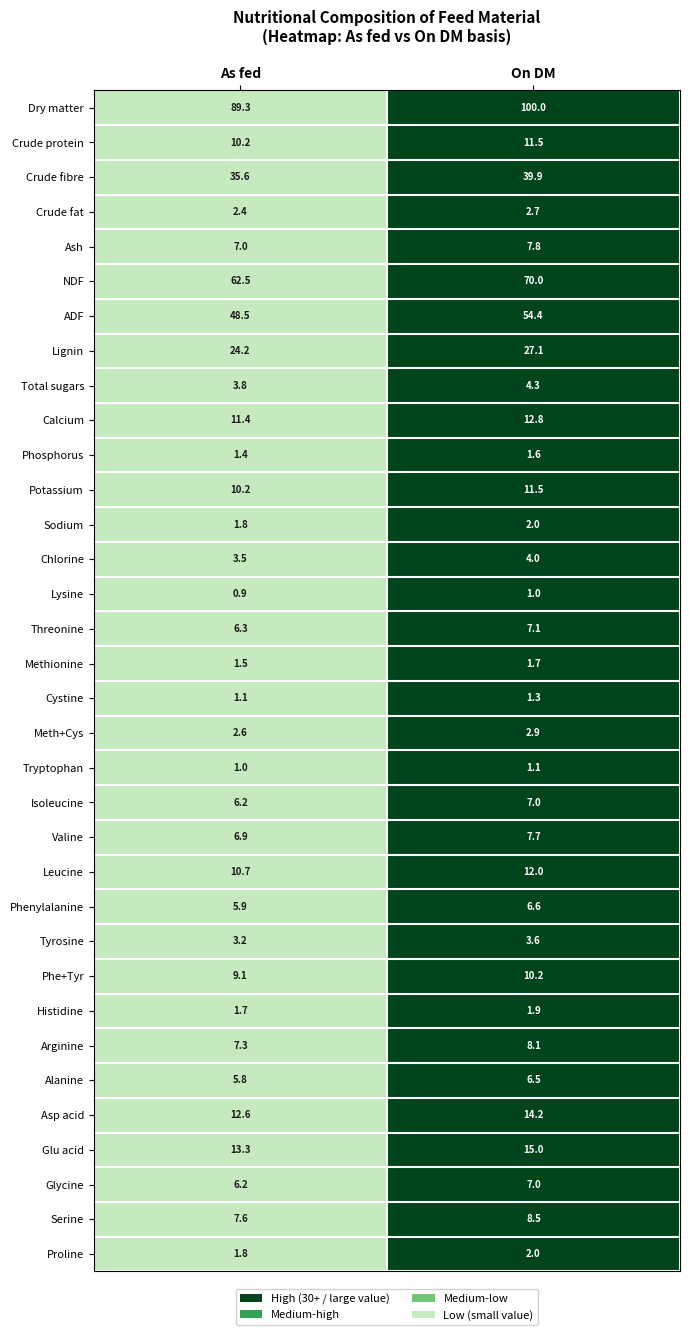

The value of Leucine at As fed is 5.3. True or false?

False